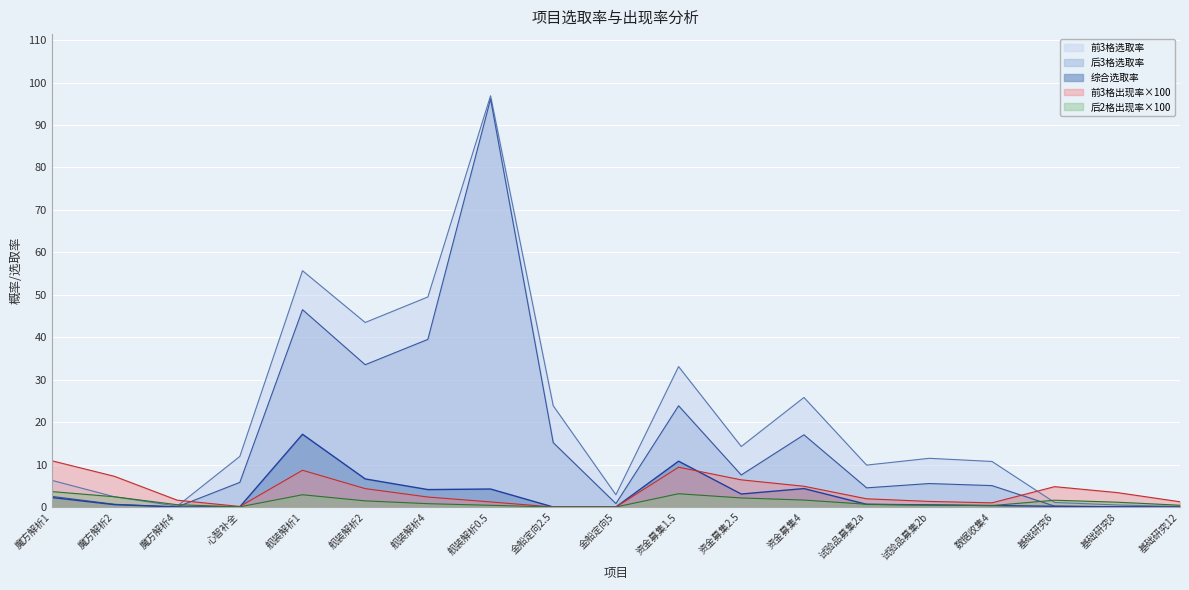

Is it true that 后3格选取率 equals 0.0 at 基础研究12?

True